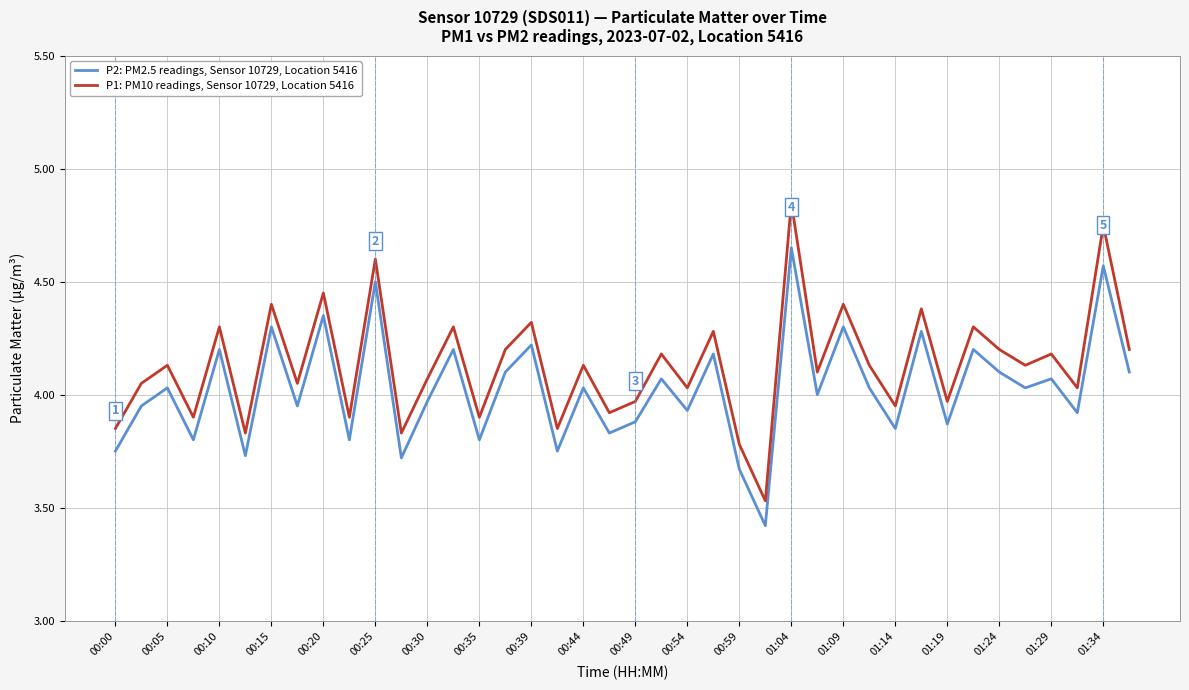

Does the chart display data point markers on the line(s)?

No